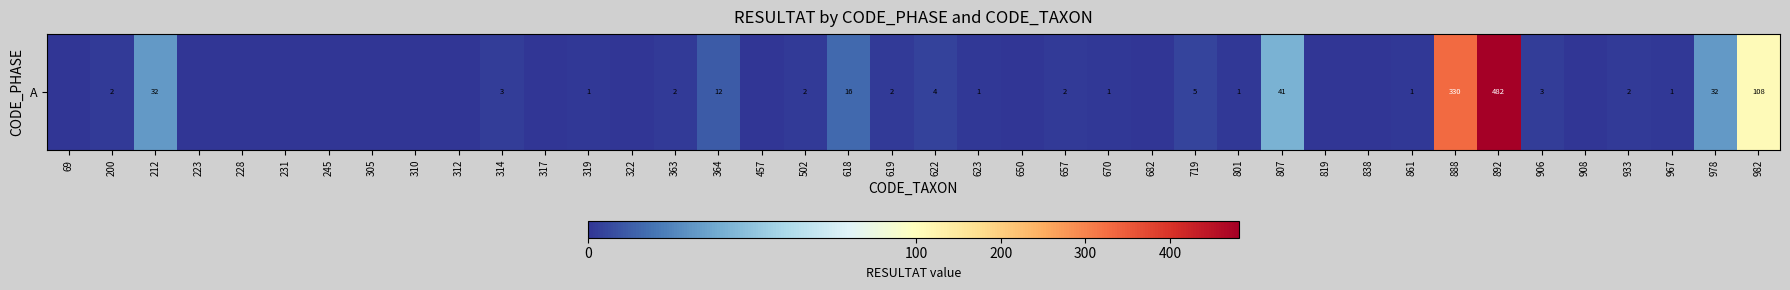

What is the difference between the second highest and second lowest values?

330